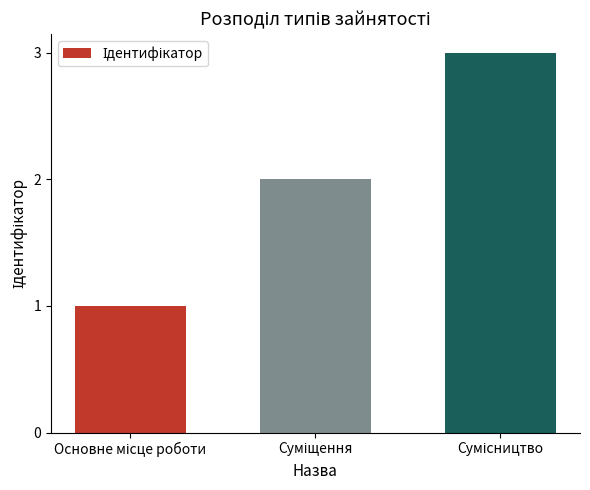

What is the greatest value displayed?

3